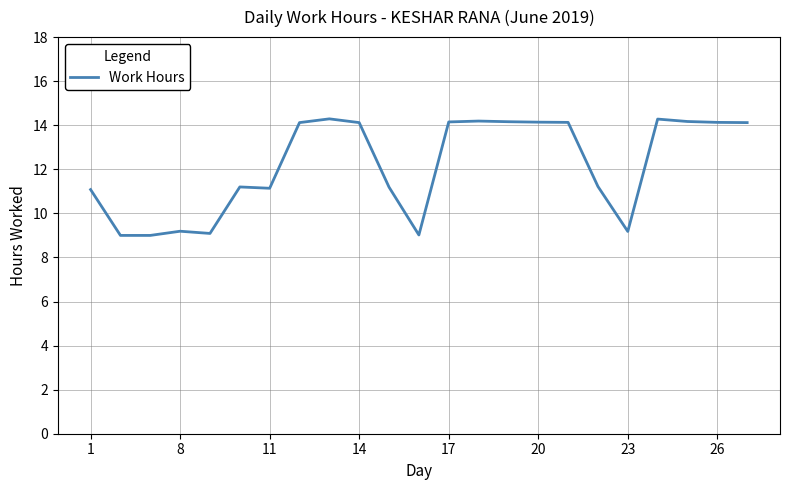

What is the minimum value shown in the chart?

9.0